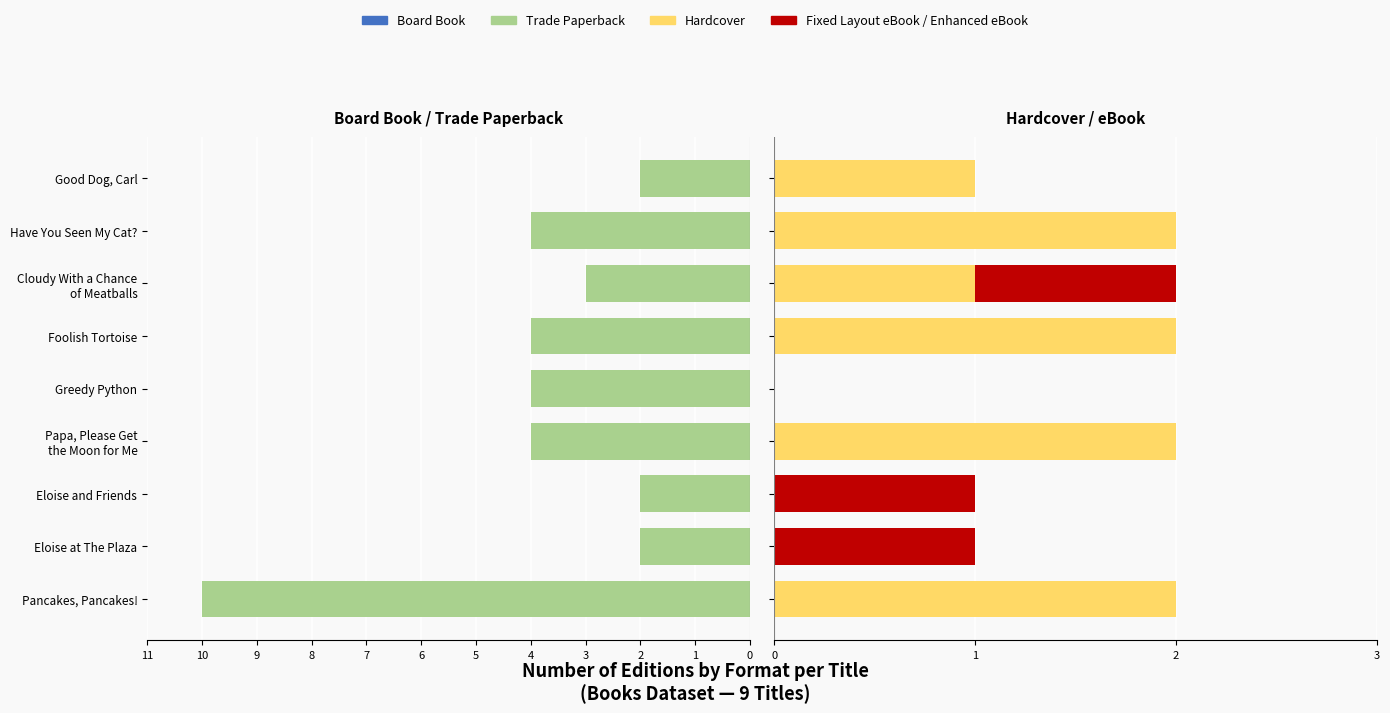

What is the sum of the Fixed Layout eBook / Enhanced eBook values at 7 and 2?

1